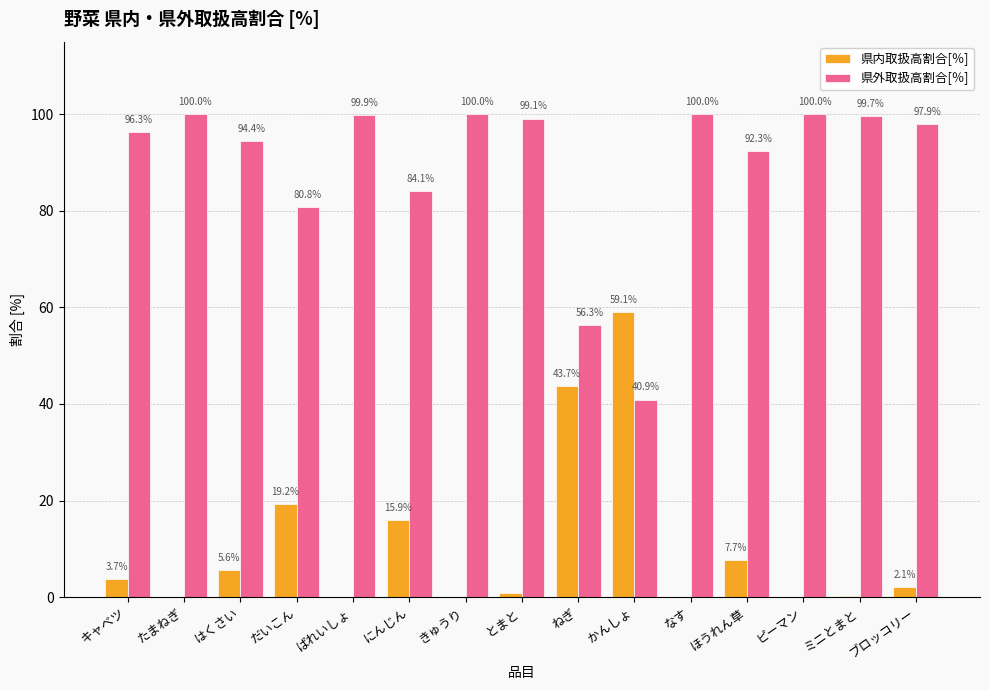

Is the value of 県外取扱高割合[％] at ピーマン greater than the value of 県内取扱高割合[％] at はくさい?

Yes